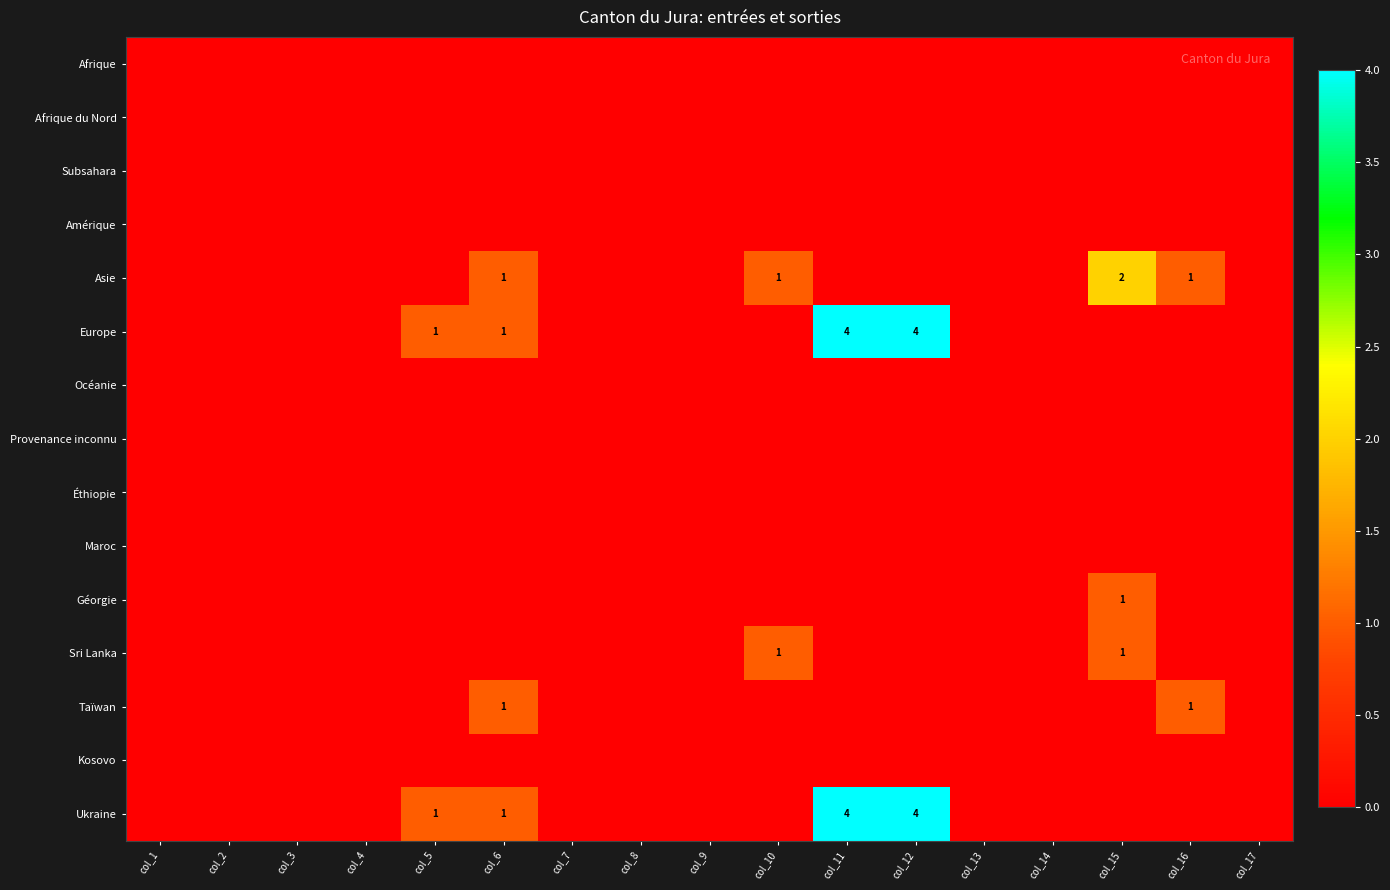

Is it true that Ukraine equals -3 at col_13?

False